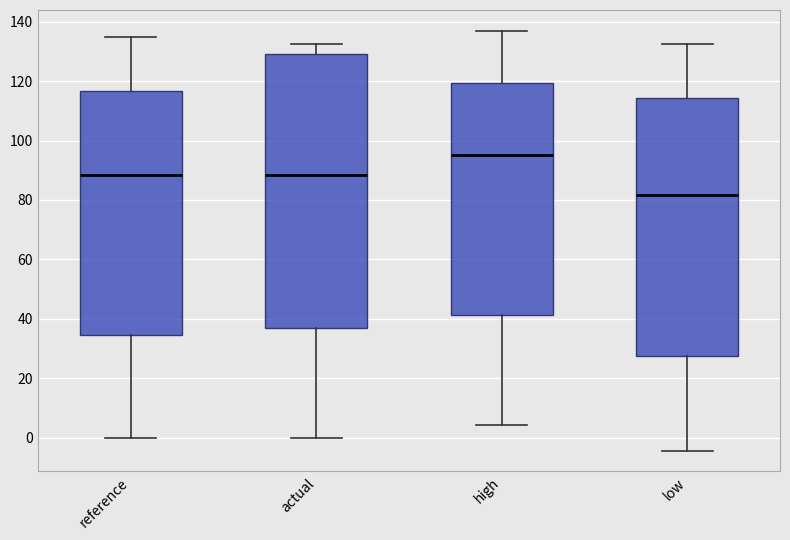

Which box has the highest median line?

high